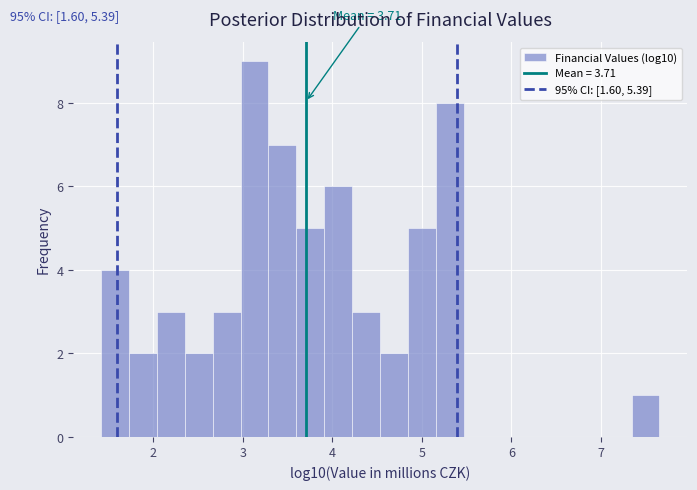

Around what value on the x-axis is the tallest bar? Give the approximate position of its centre, as read against the axis.

3.1